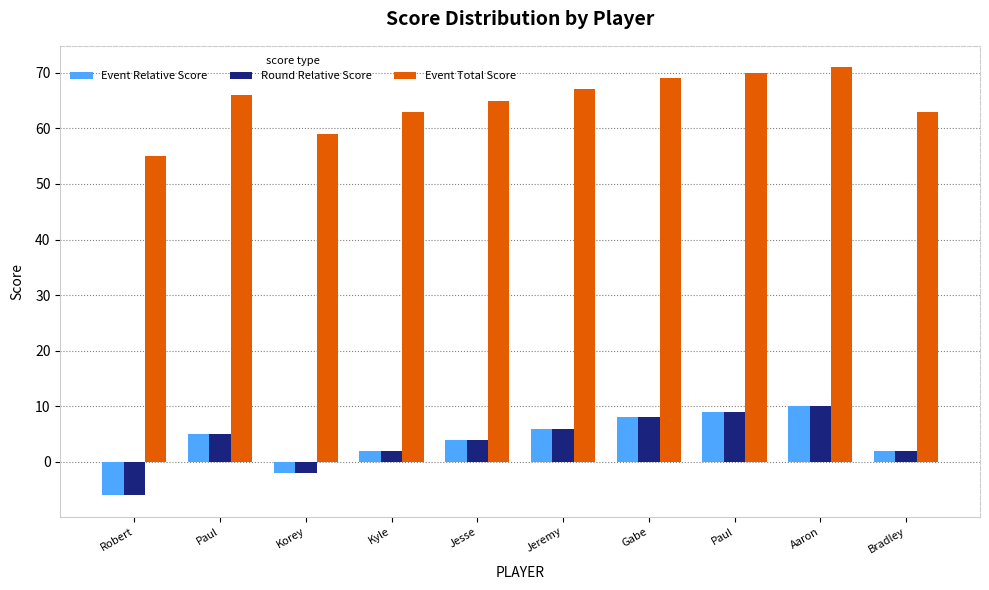

Rank the series at Robert from highest to lowest value.

Event Total Score, Event Relative Score, Round Relative Score